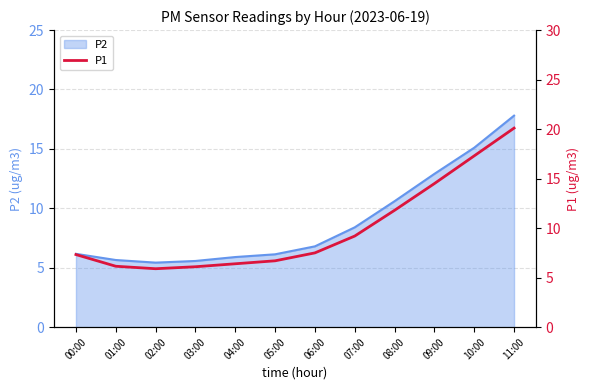

Where is the data nearest to the value 13?

08:00